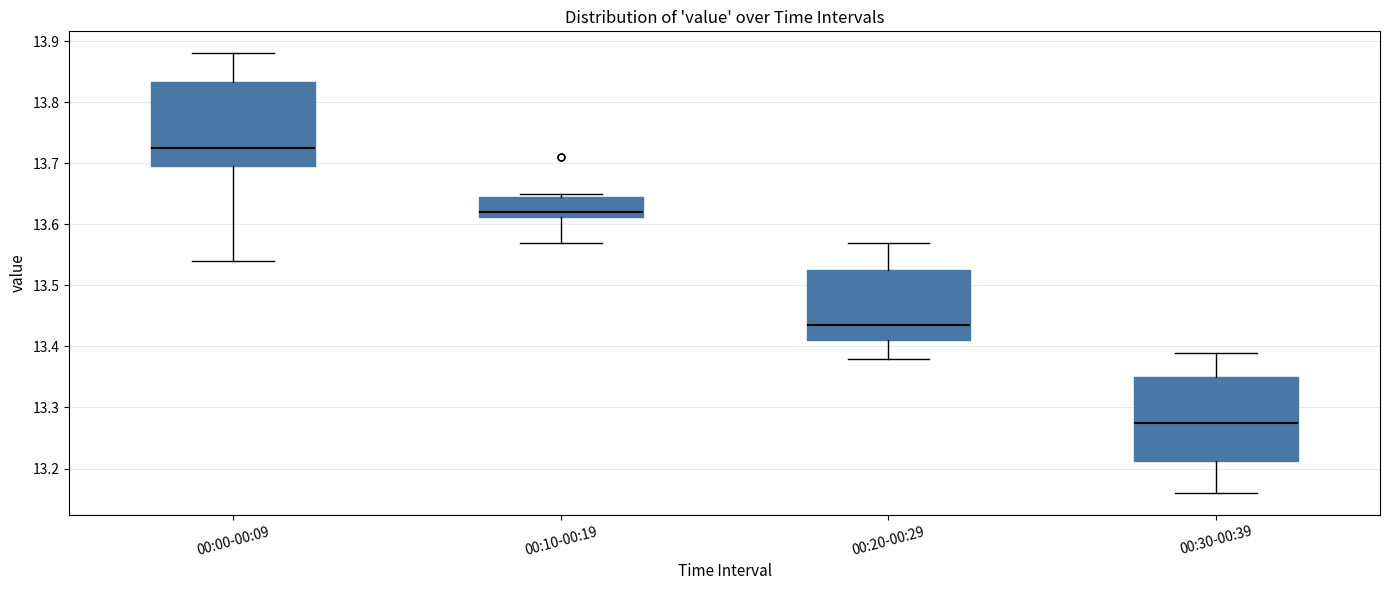

Which box has the lowest median line?

00:30-00:39